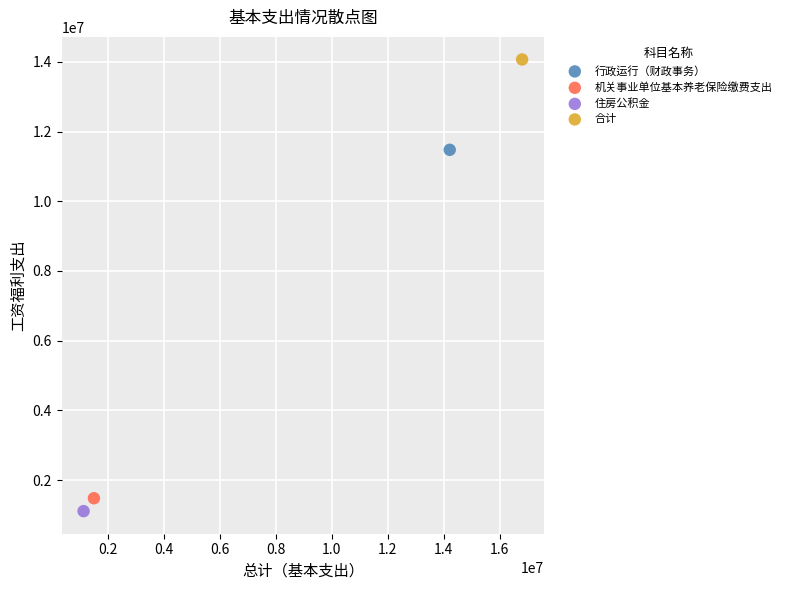

What are all the series names shown in the legend?

行政运行（财政事务）, 机关事业单位基本养老保险缴费支出, 住房公积金, 合计